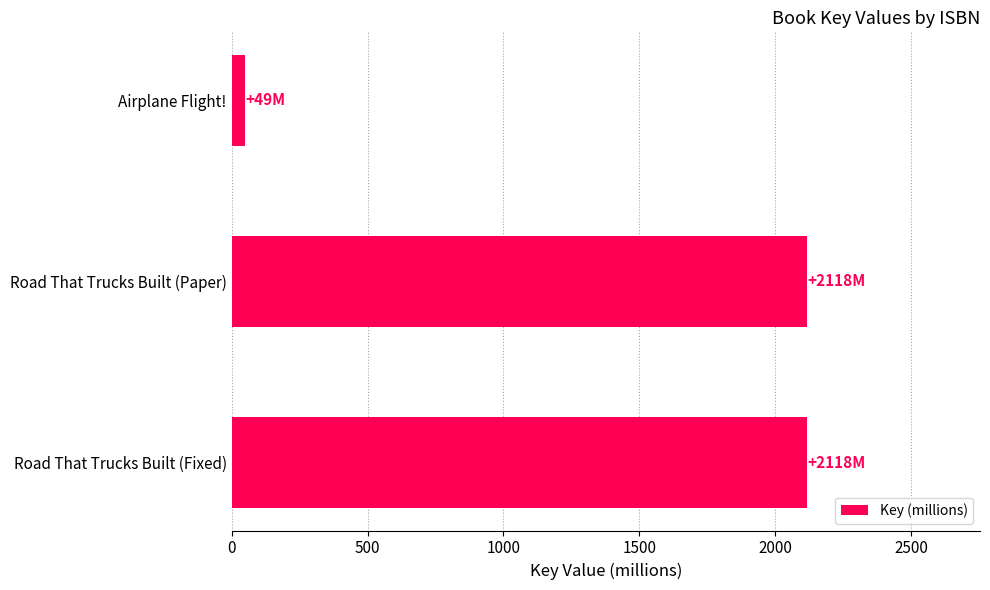

What is the sum of all values?

4285.1